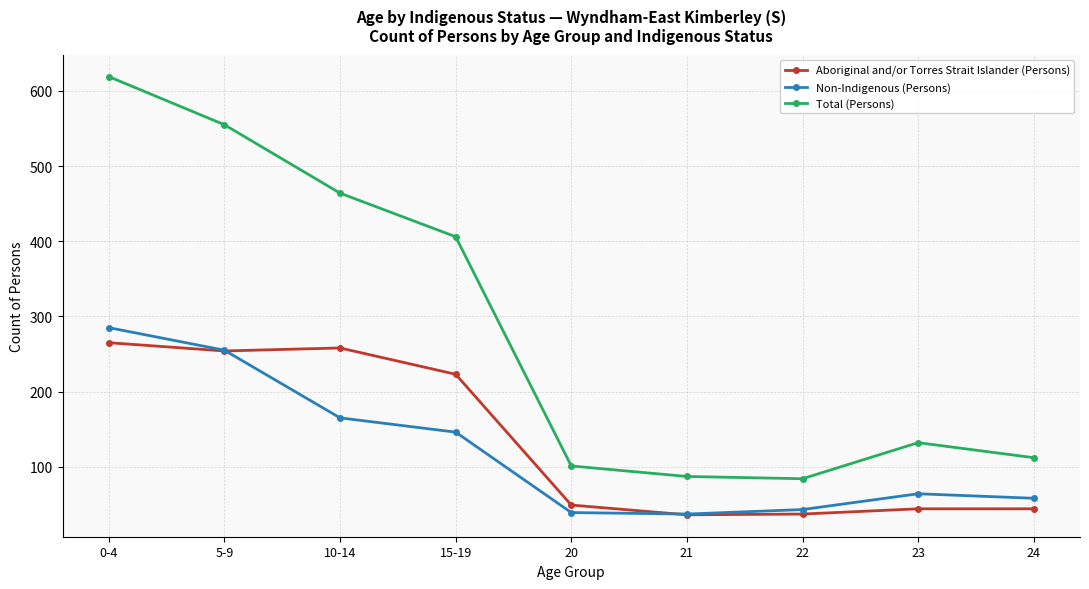

At which category is the sum across all series the highest?

0-4